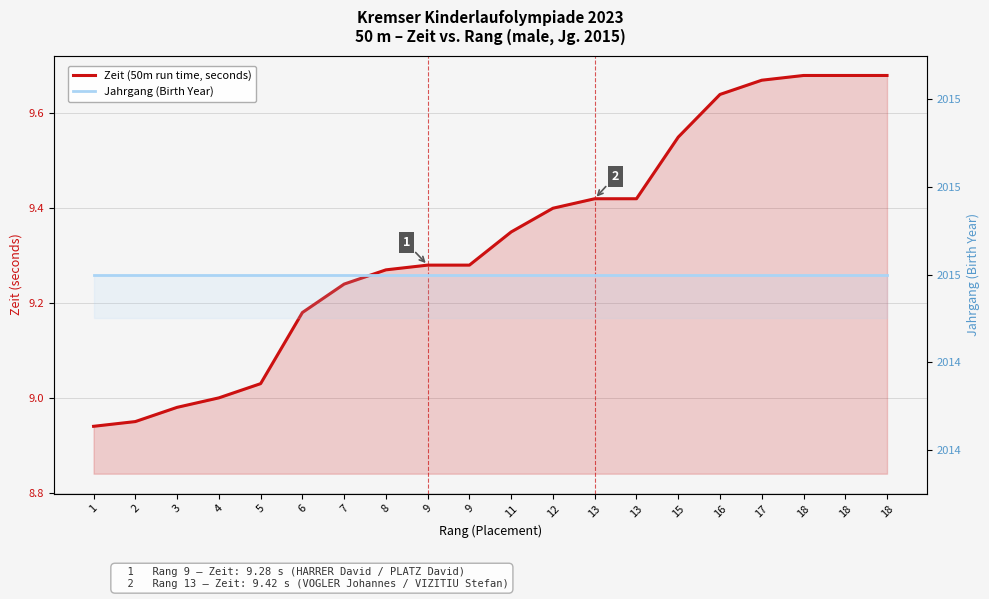

Which series has the widest spread of values?

Zeit (50m run time, seconds)